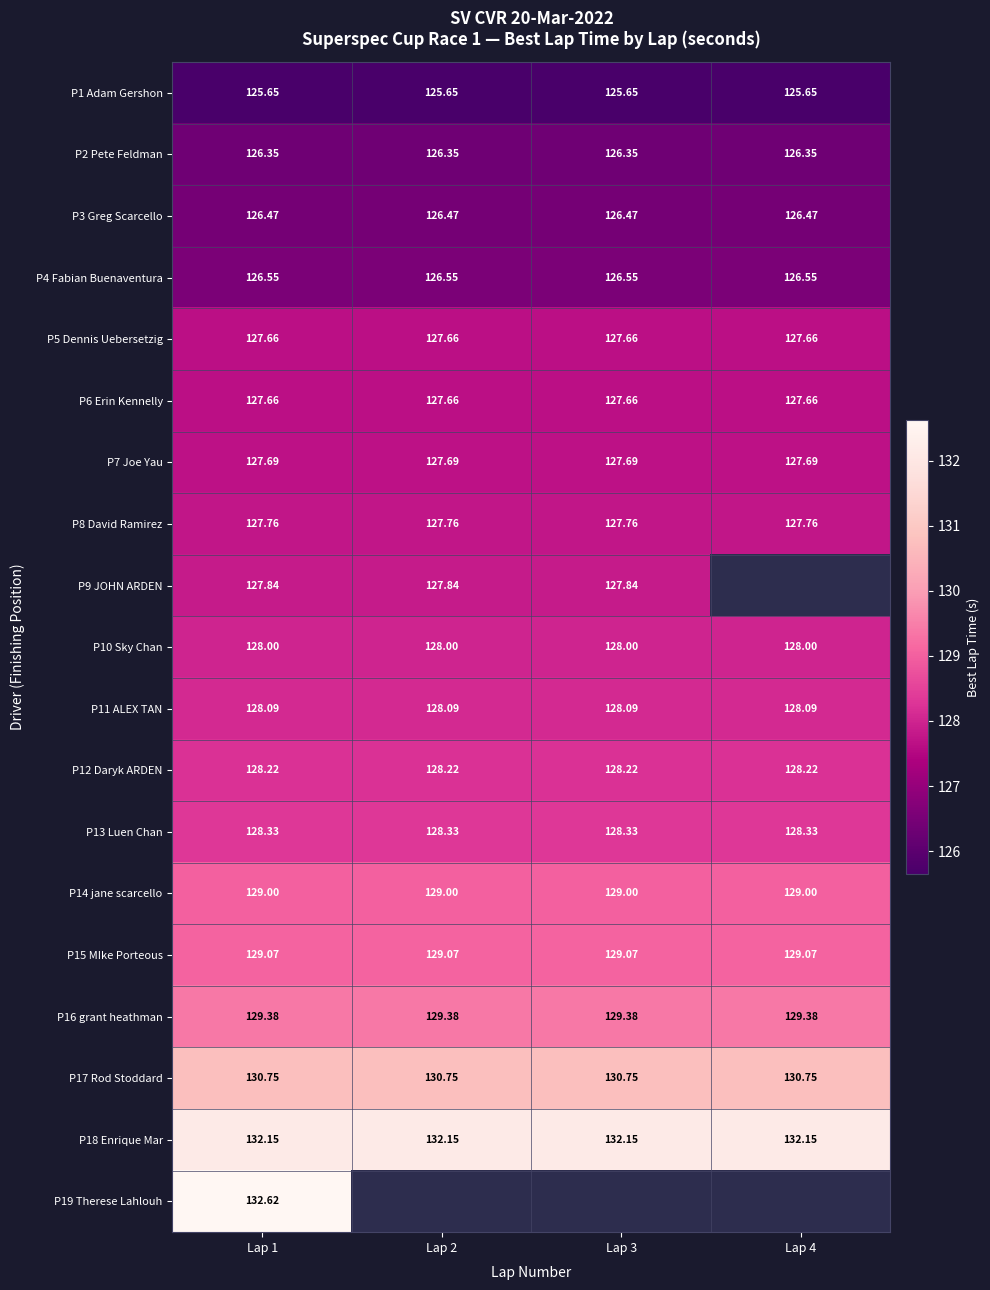

What is the difference between the highest and lowest values at Lap 2?

6.5